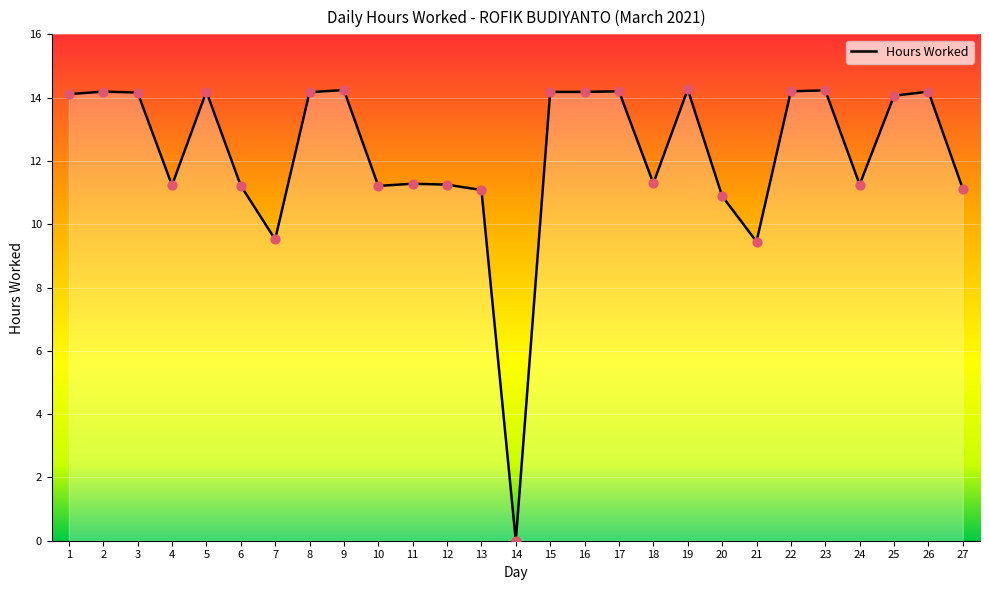

Between 4 and 14, which is larger?

4